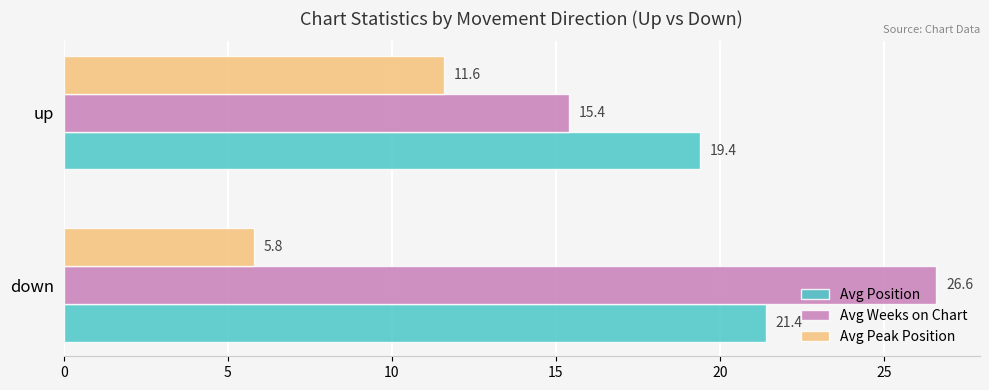

The value of Avg Position at down is 21.4. True or false?

True